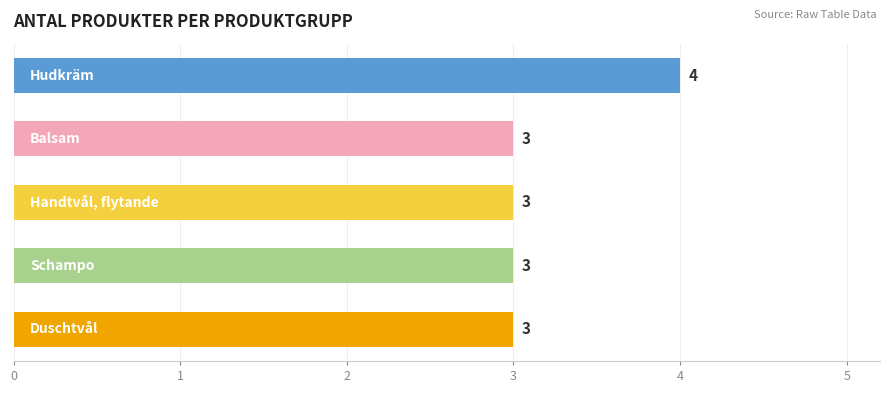

How many data points are above 3?

1